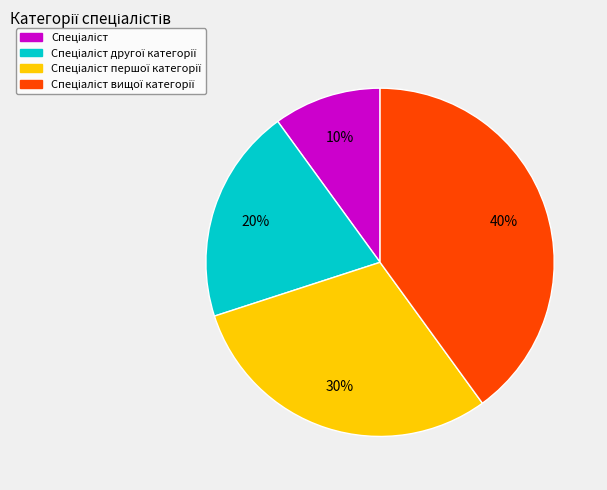

Does any single category account for the majority?

No